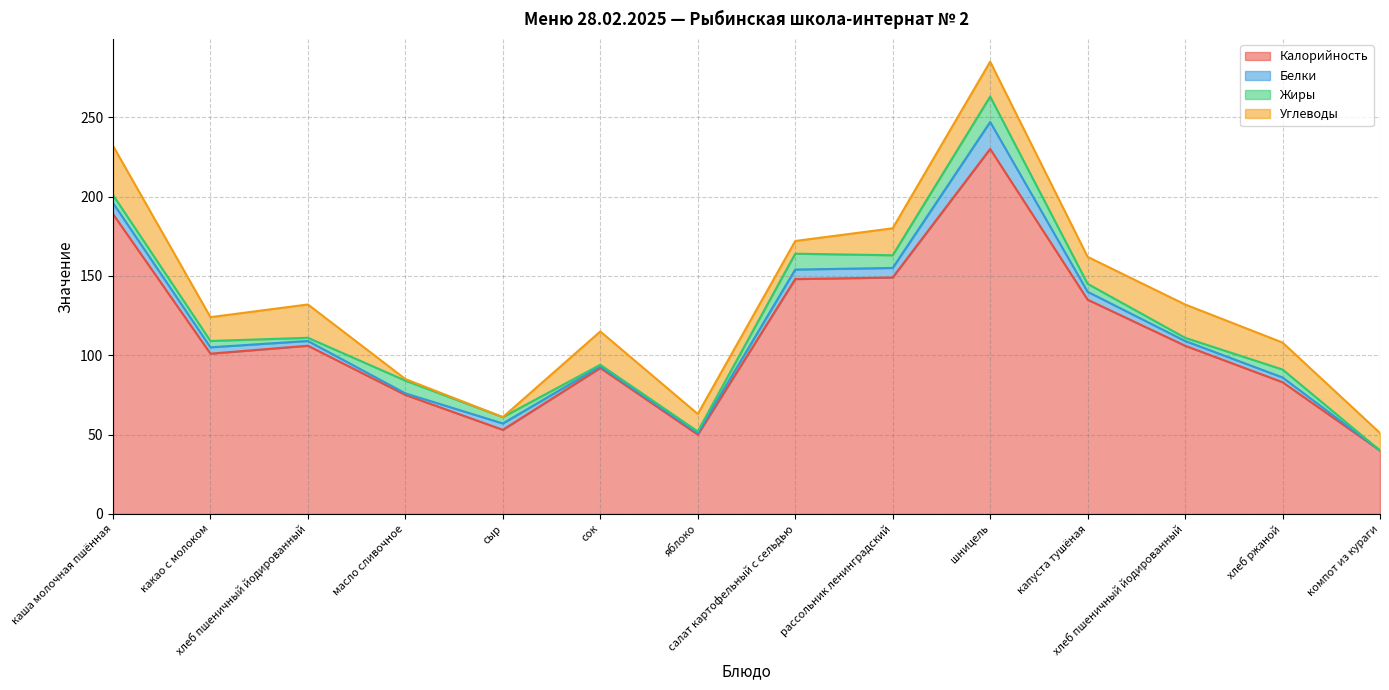

Is it true that Углеводы equals 17 at рассольник ленинградский?

True